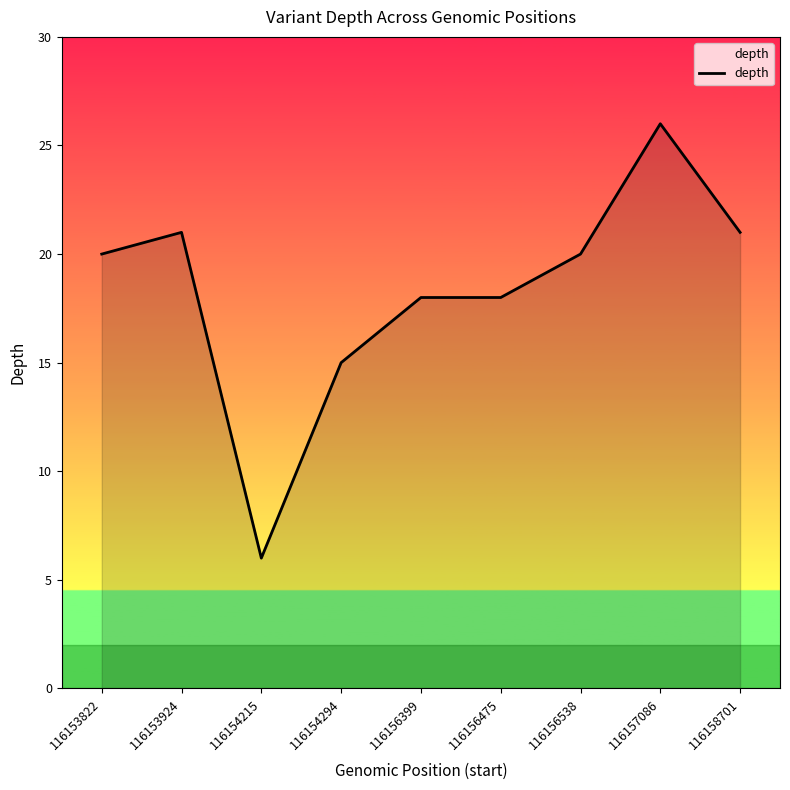

What is the difference between the values at 116154215 and 116158701?

15